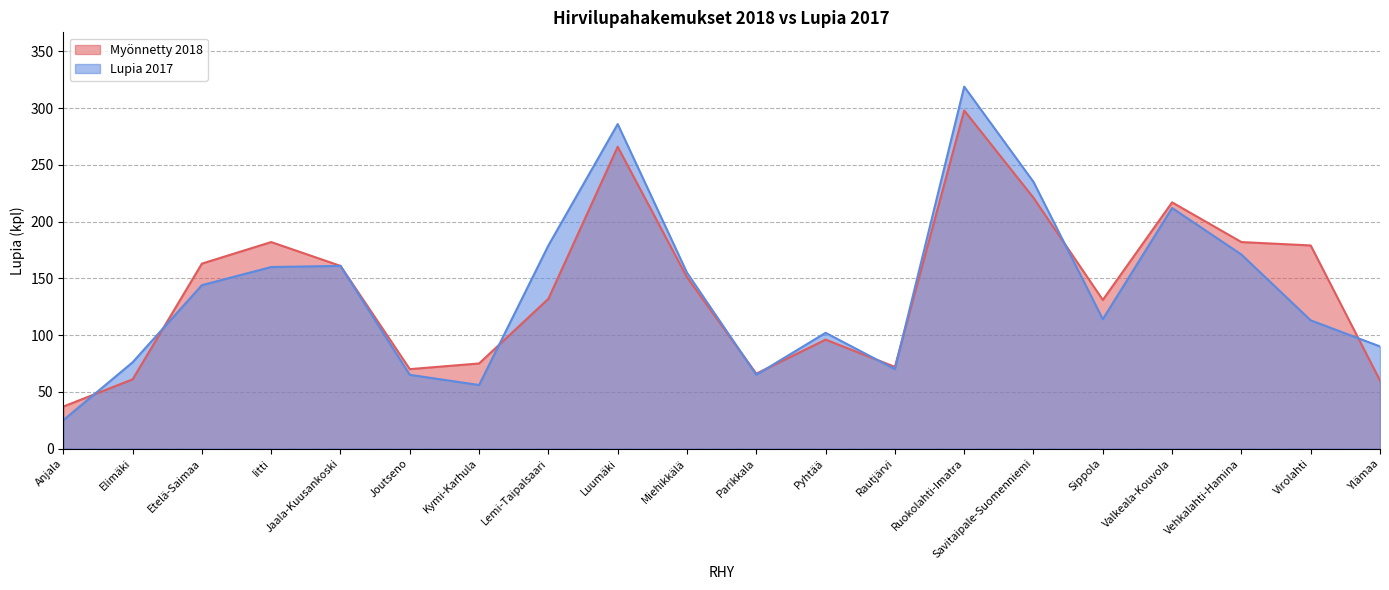

At which label does Lupia 2017 reach its minimum?

Anjala